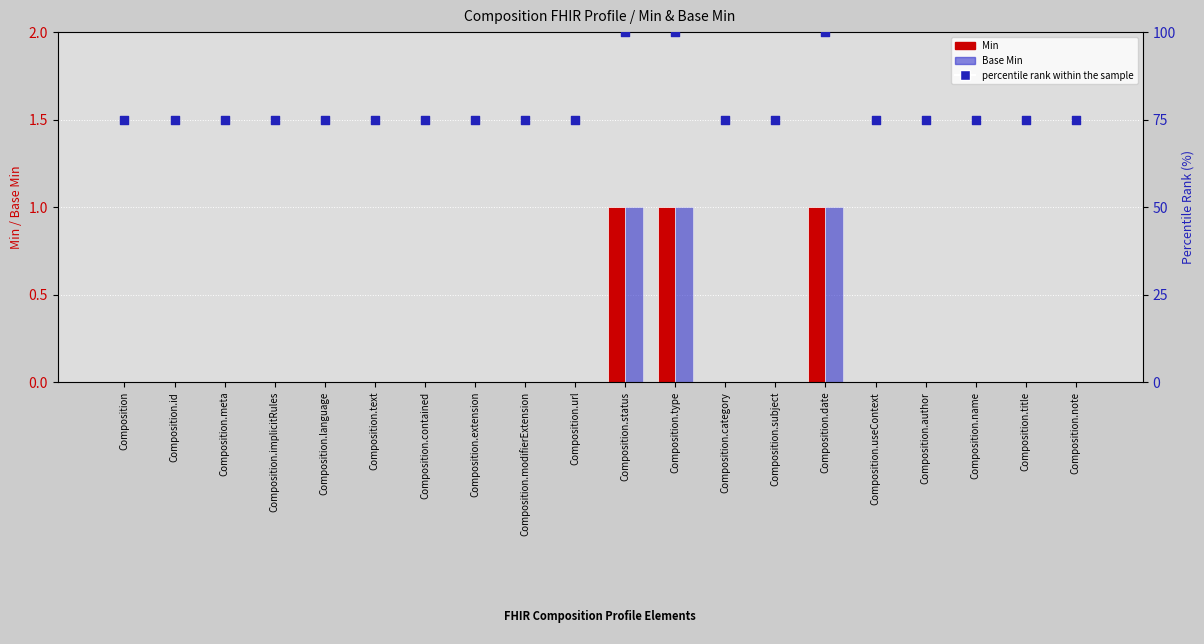

What are all the series names shown in the legend?

Min, Base Min, percentile rank within the sample